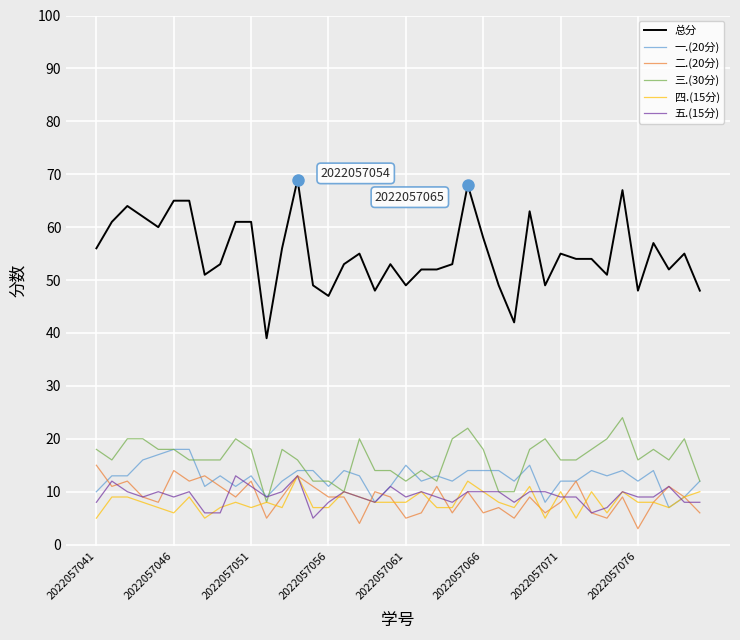

Which series has the largest range (max minus min)?

总分